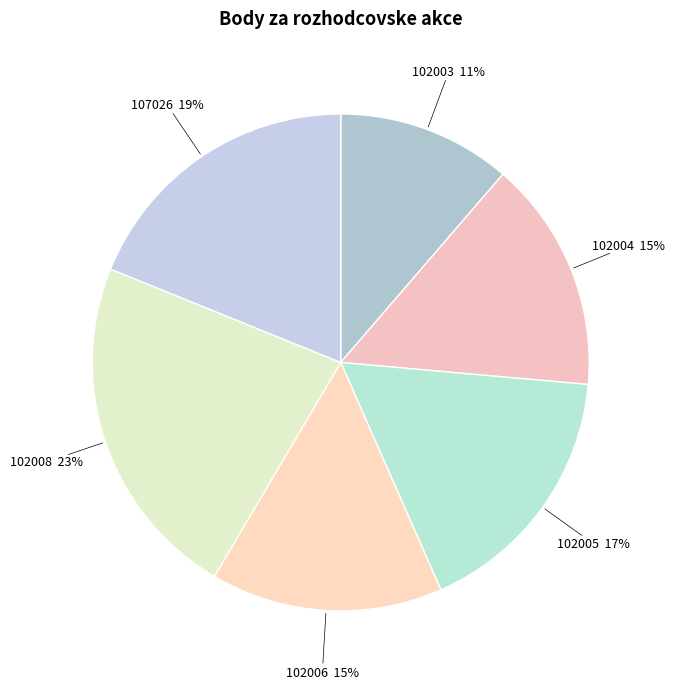

Count the number of slices in the pie.

6